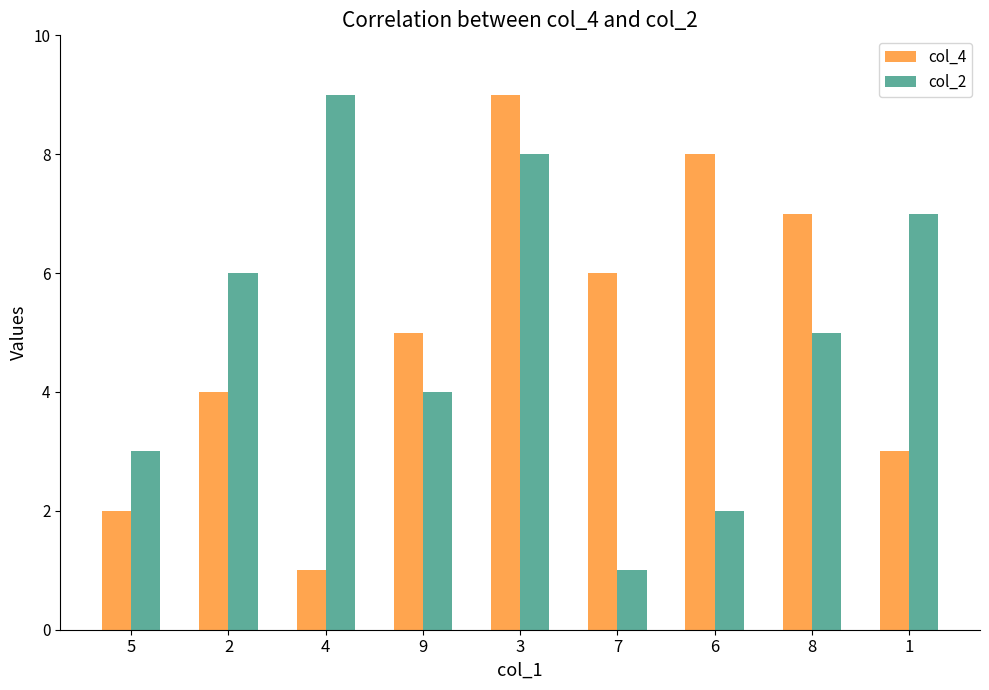

Rank the categories by col_4 value from lowest to highest.

4, 5, 1, 2, 9, 7, 8, 6, 3